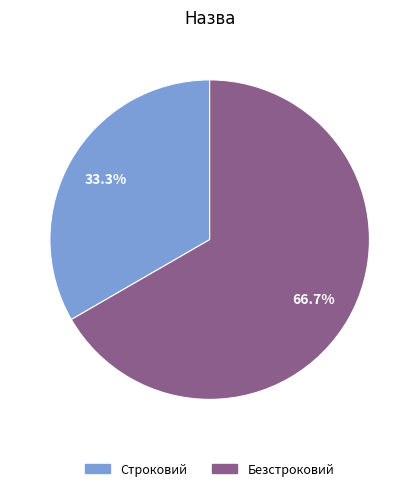

To the nearest percent, what portion does Строковий represent?

33%